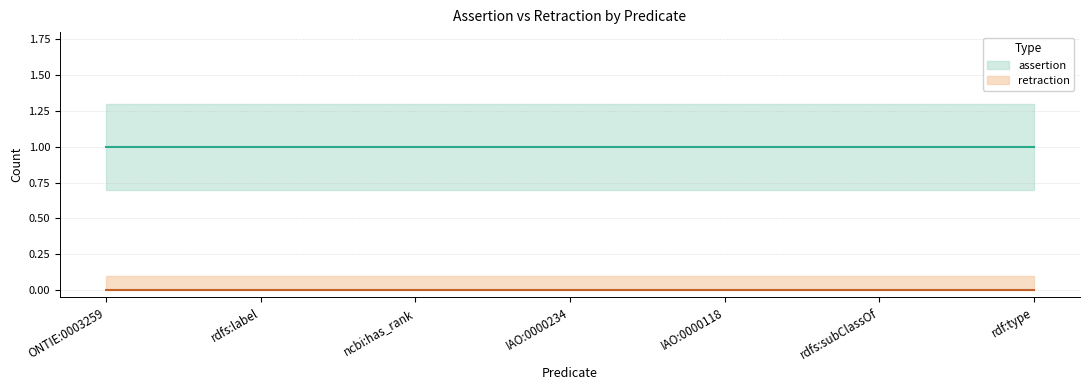

True or false: retraction has more than 1 points higher than both neighbors.

False